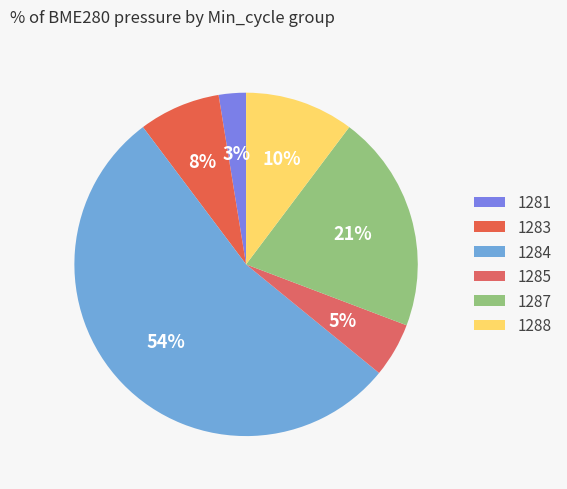

How many segments does this pie chart have?

6